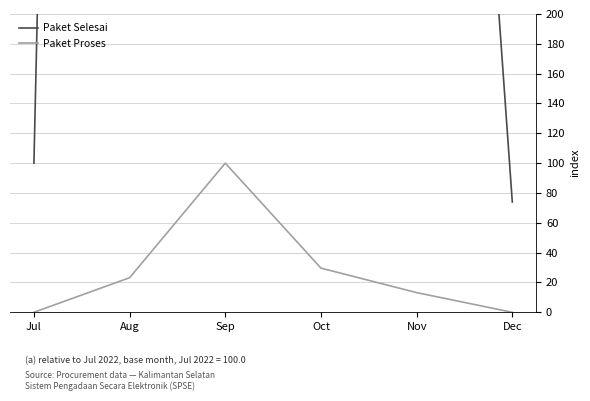

How many interior local peaks does the Paket Proses series have?

1